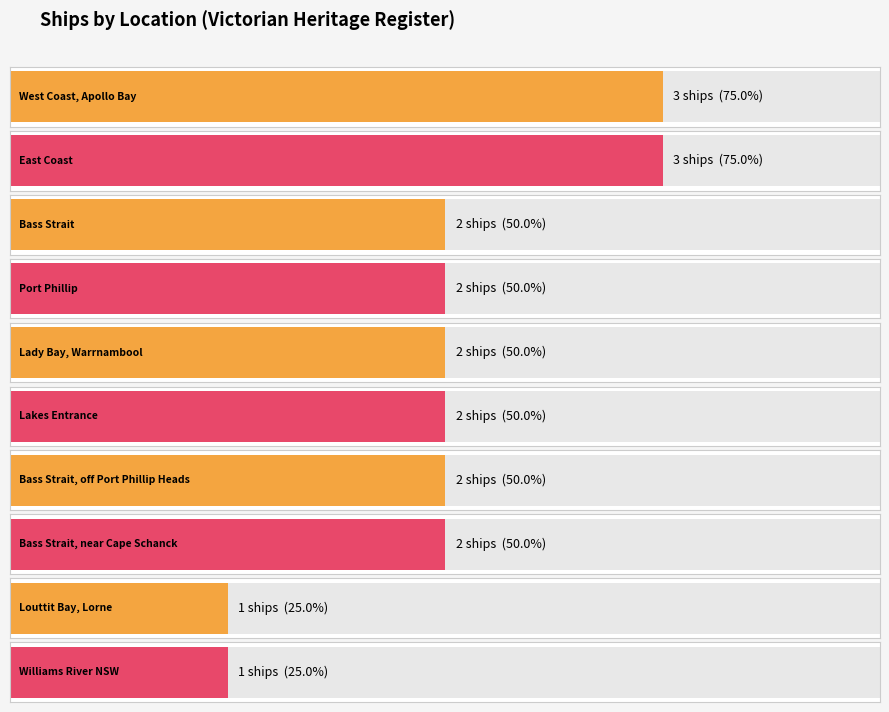

List the labels in order of value, smallest first.

Louttit Bay, Lorne, Williams River NSW, Bass Strait, Port Phillip, Lady Bay, Warrnambool, Lakes Entrance, Bass Strait, off Port Phillip Heads, Bass Strait, near Cape Schanck, West Coast, Apollo Bay, East Coast